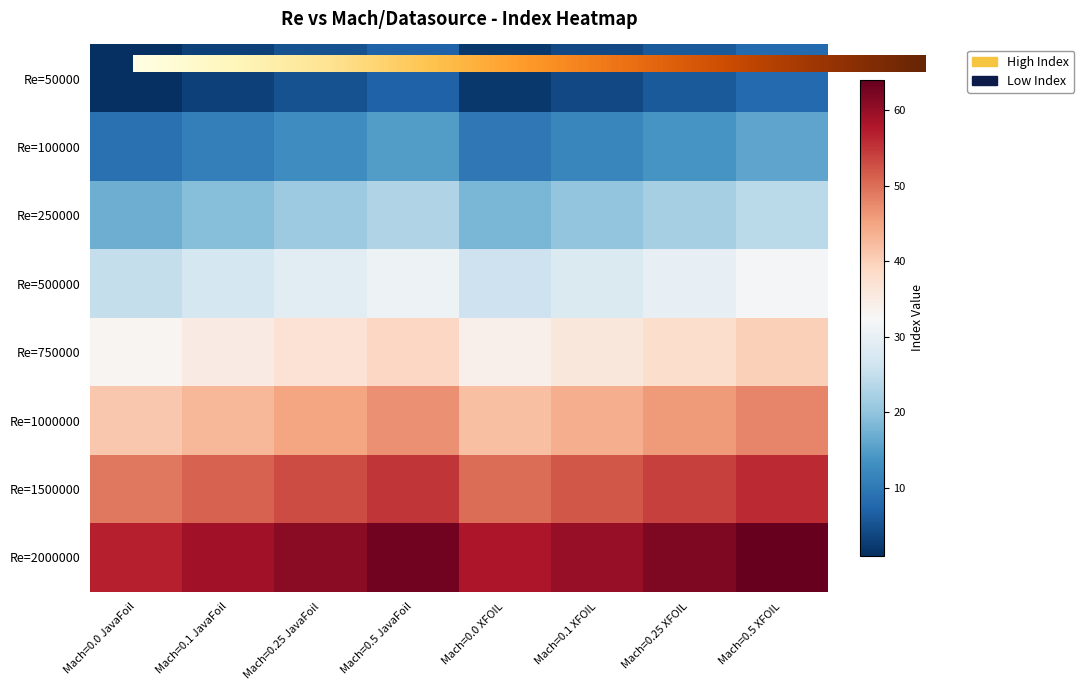

What is the total value across all series at Mach=0.25 JavaFoil?

264